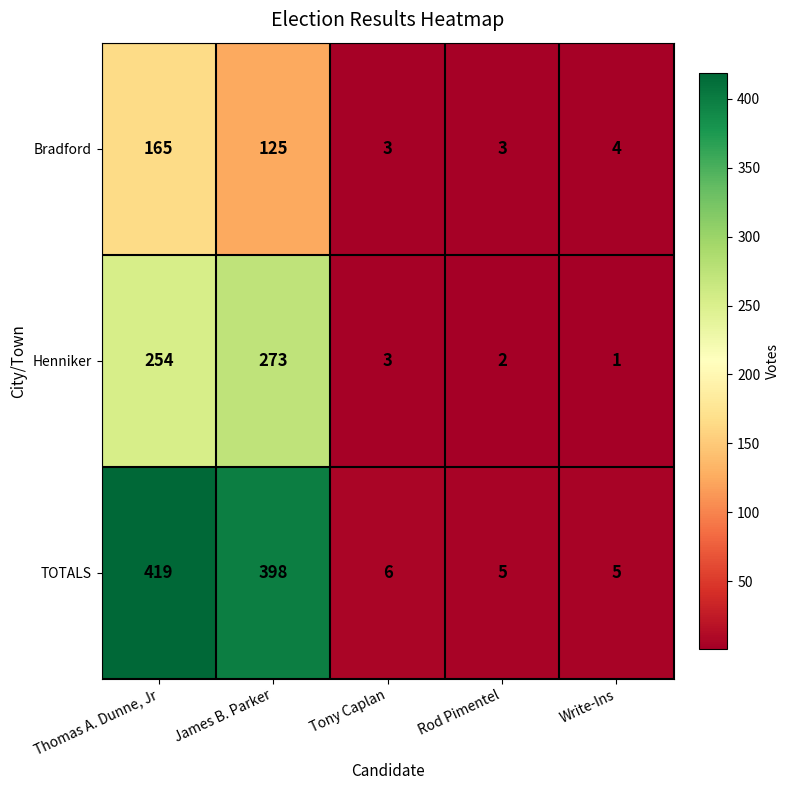

The value of Bradford at Rod Pimentel is 5. True or false?

False